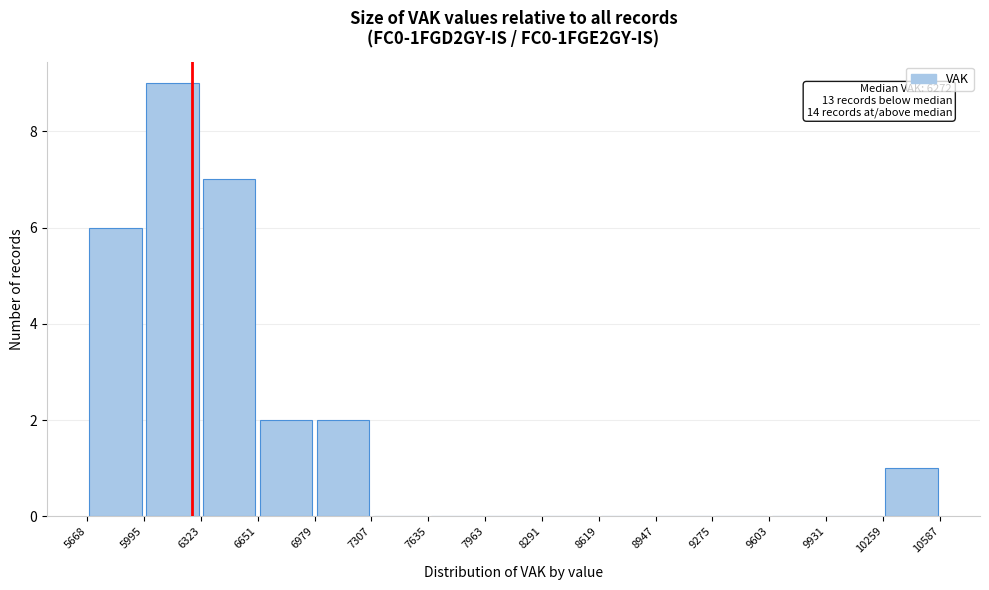

Over which range of the x-axis is the bar tallest?

5995 to 6323